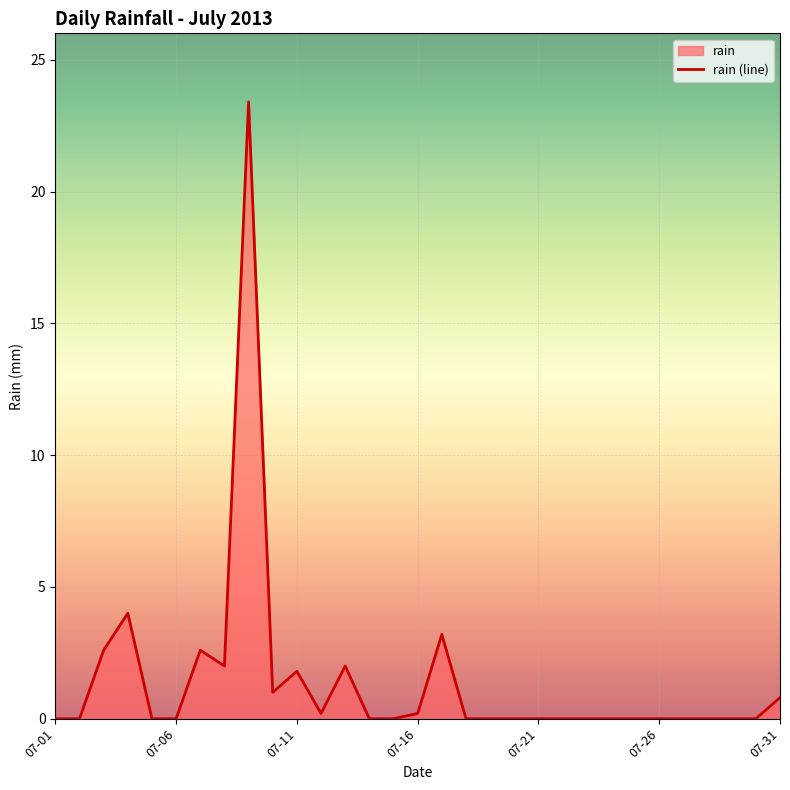

The chart shows a value of -15.4 at 26. True or false?

False